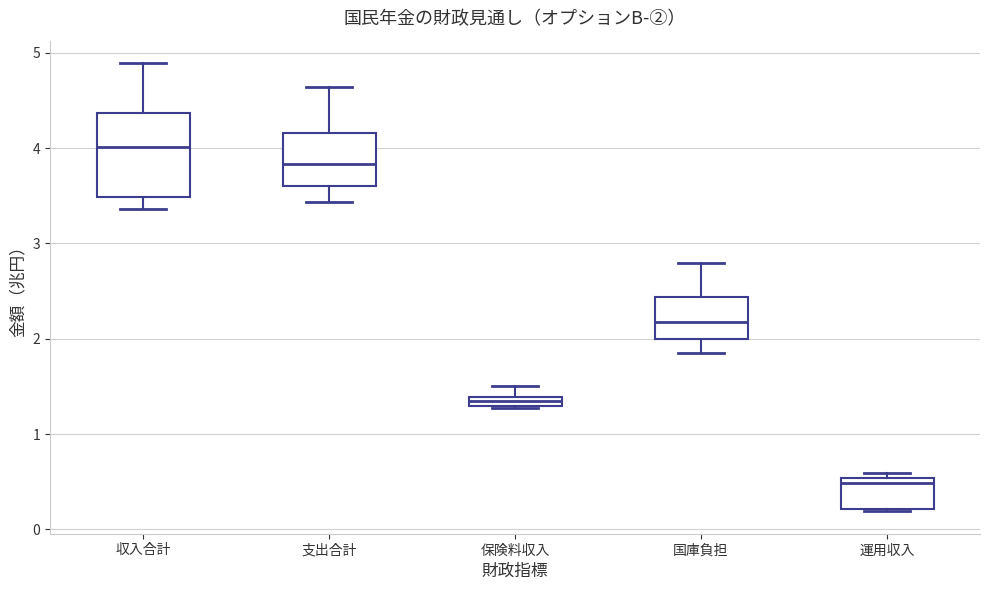

Where is the lower edge of the box for 保険料収入 on the y-axis? The values are not printed on the chart, so give them approximately, as read against the axis.

1.3